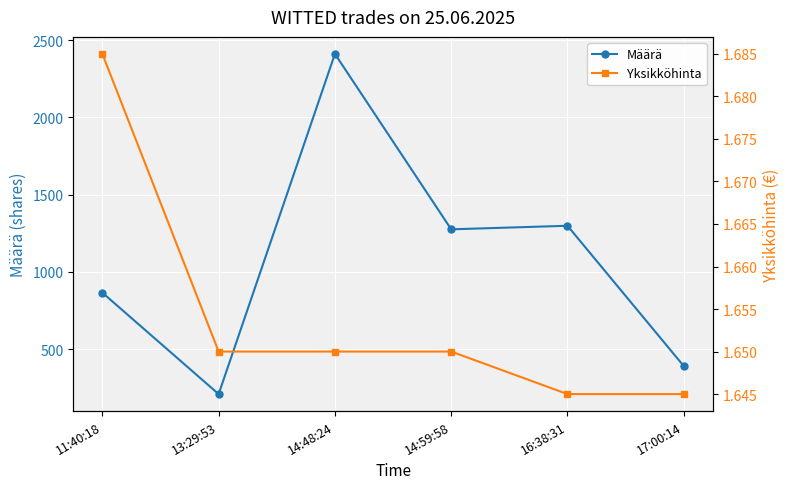

True or false: Määrä and Yksikköhinta intersect in this chart.

False